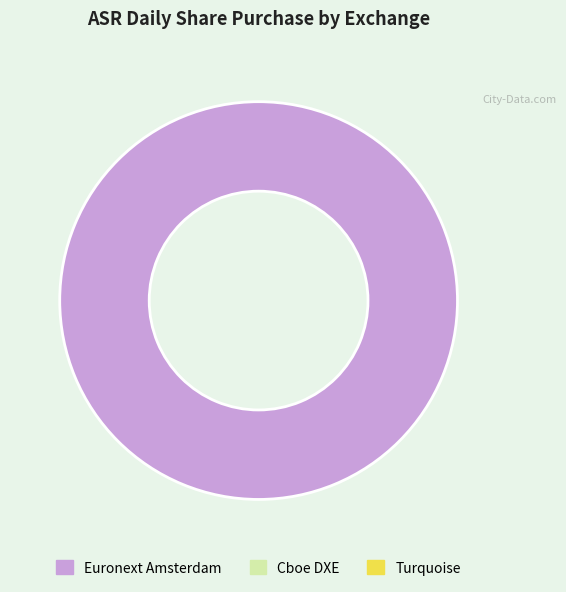

Is there any slice that represents more than half of the pie?

Yes